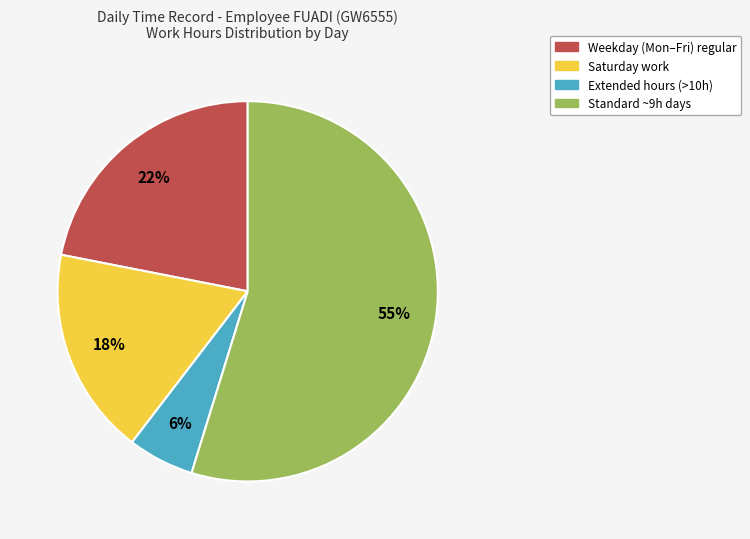

Is there a majority slice in this chart?

Yes